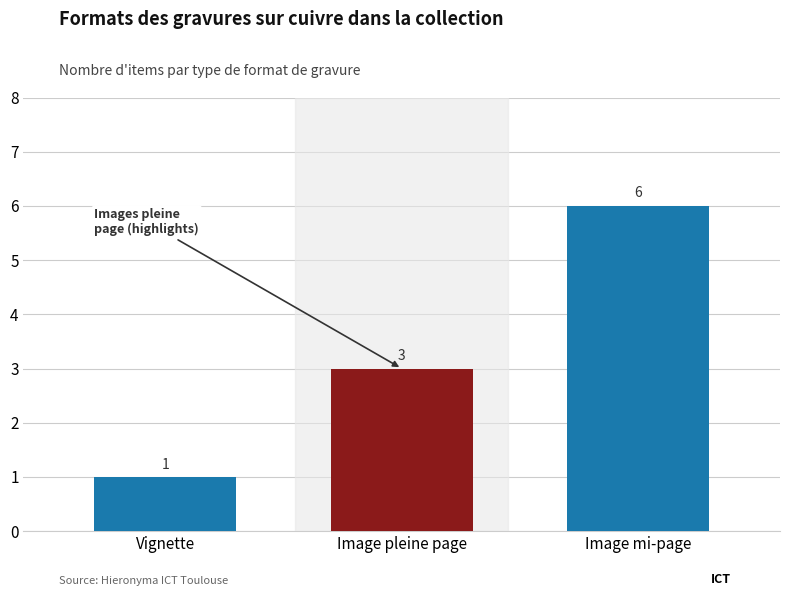

At which label is the value closest to 3?

Image pleine page